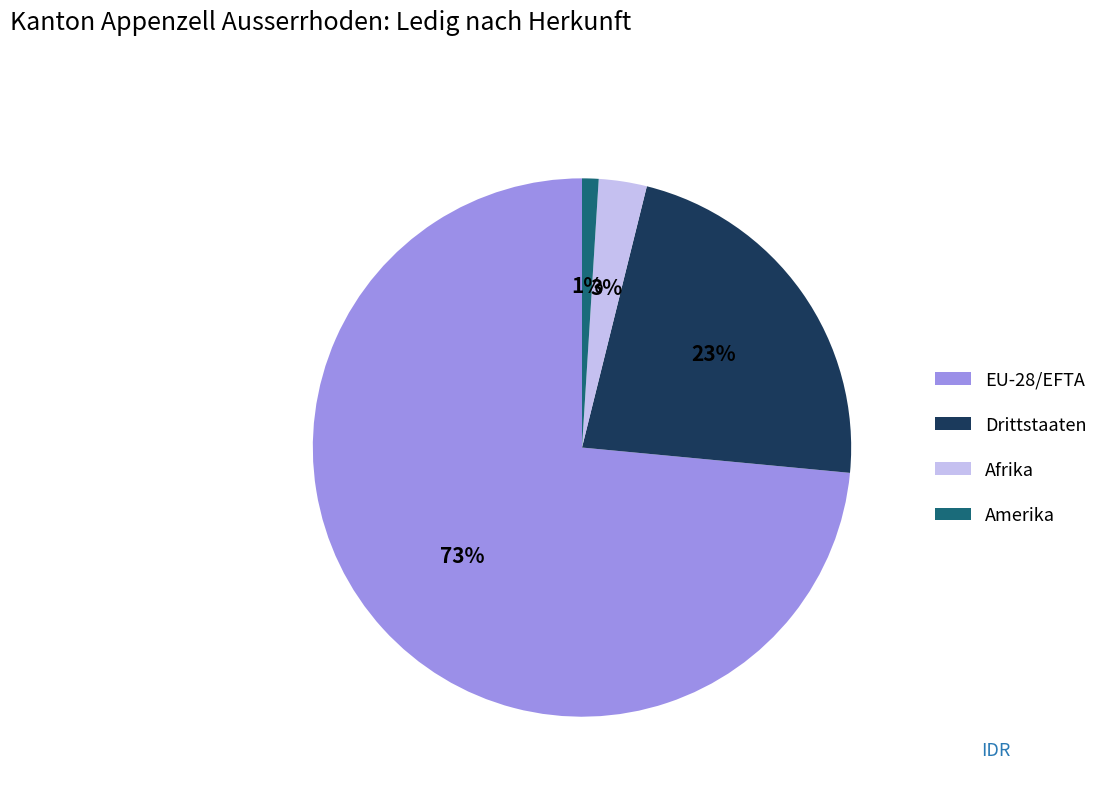

Between Afrika and EU-28/EFTA, which is larger?

EU-28/EFTA